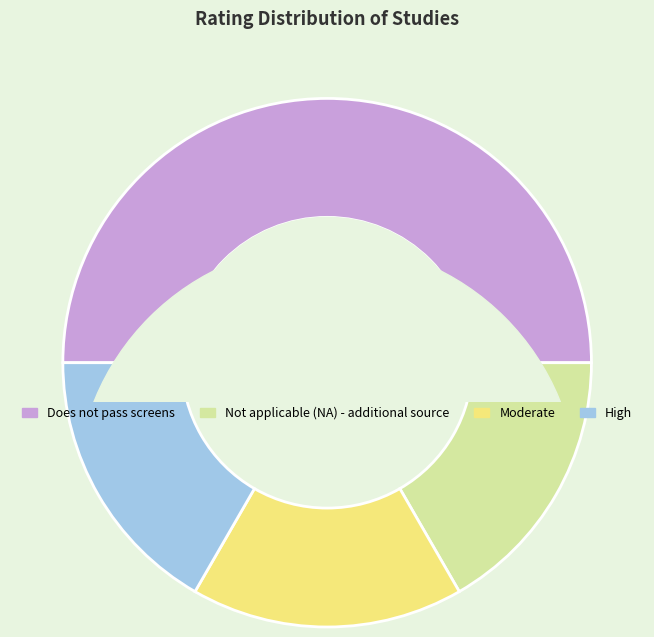

Count the number of slices in the pie.

4